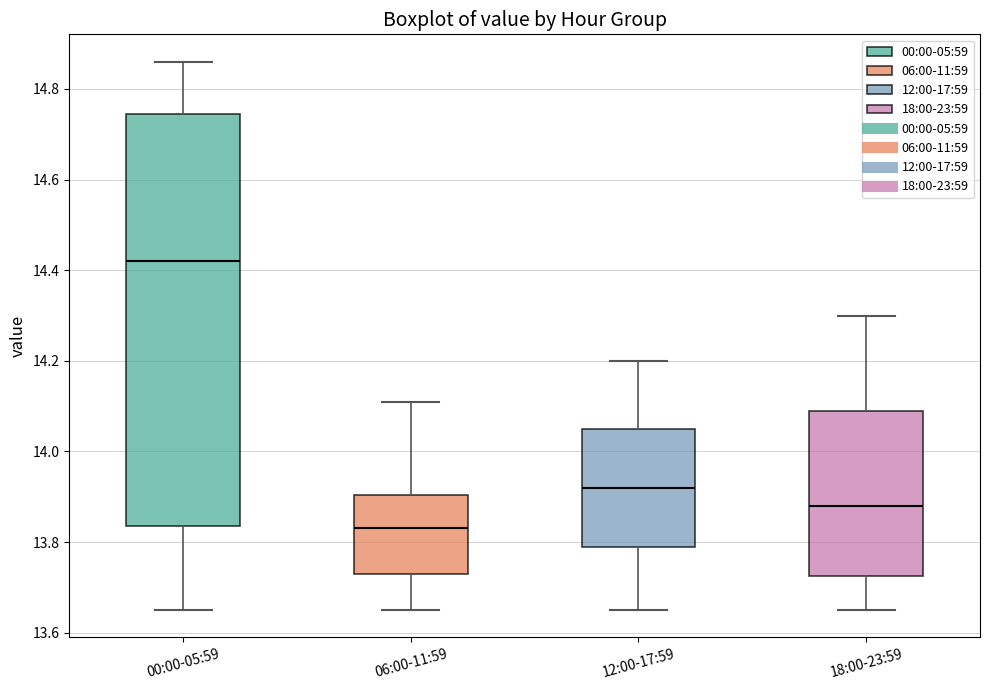

Which box is the tallest, from its lower edge to its upper edge?

00:00-05:59